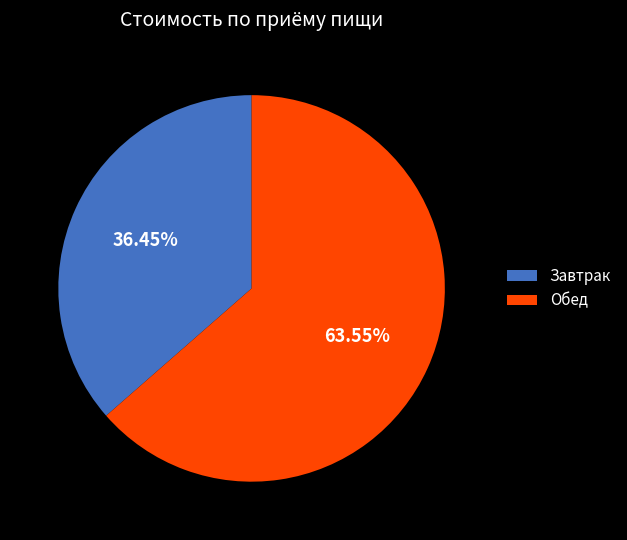

Is there a majority slice in this chart?

Yes